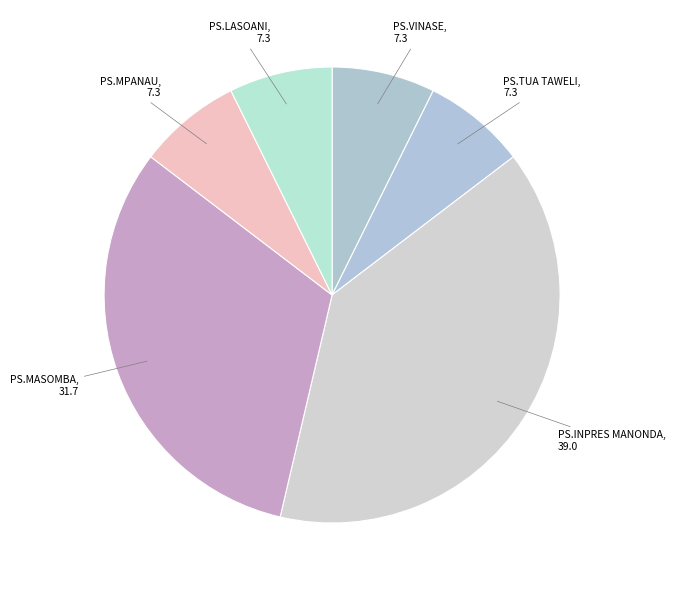

Is there any slice that represents more than half of the pie?

No